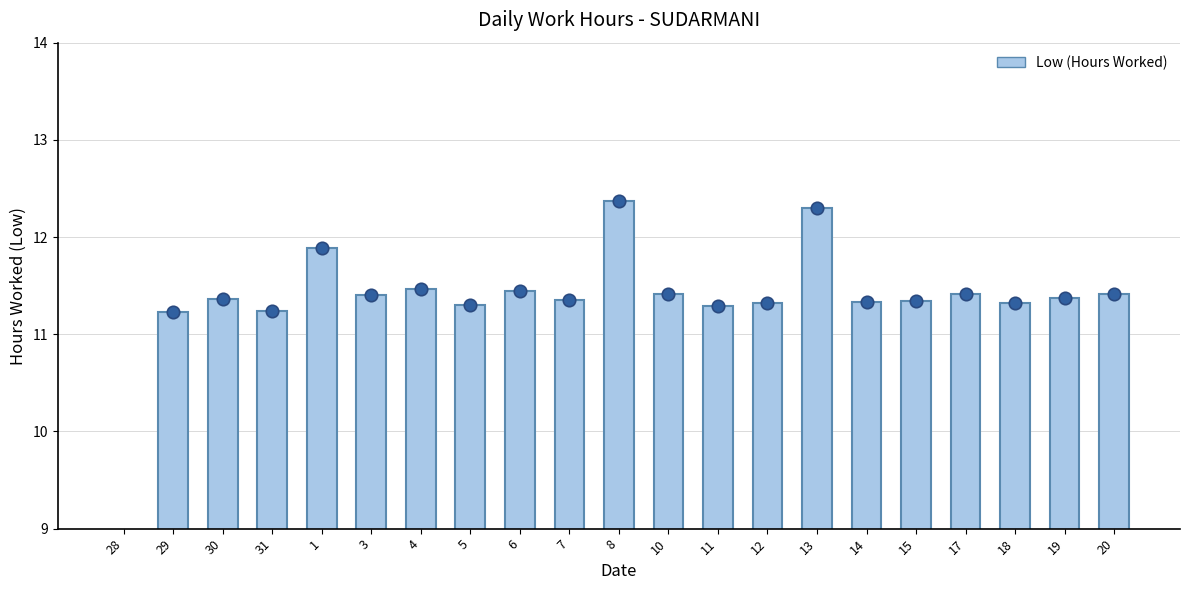

Approximately how many times larger is the value at 1 compared to 6?

1.0